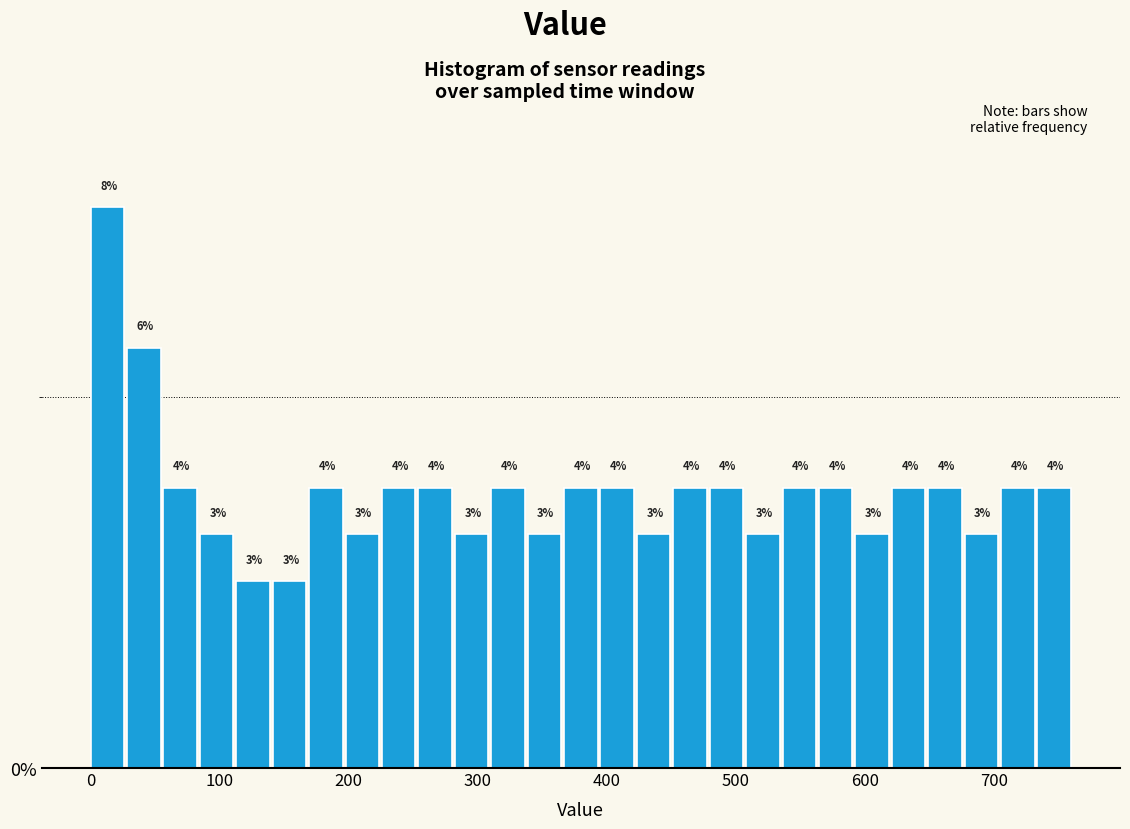

Around what value on the x-axis is the tallest bar? Give the approximate position of its centre, as read against the axis.

10